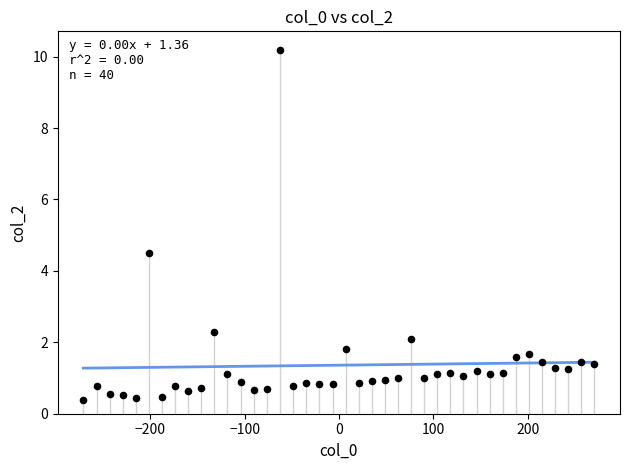

What Y value in the scatter plot is closest to 5?

4.5